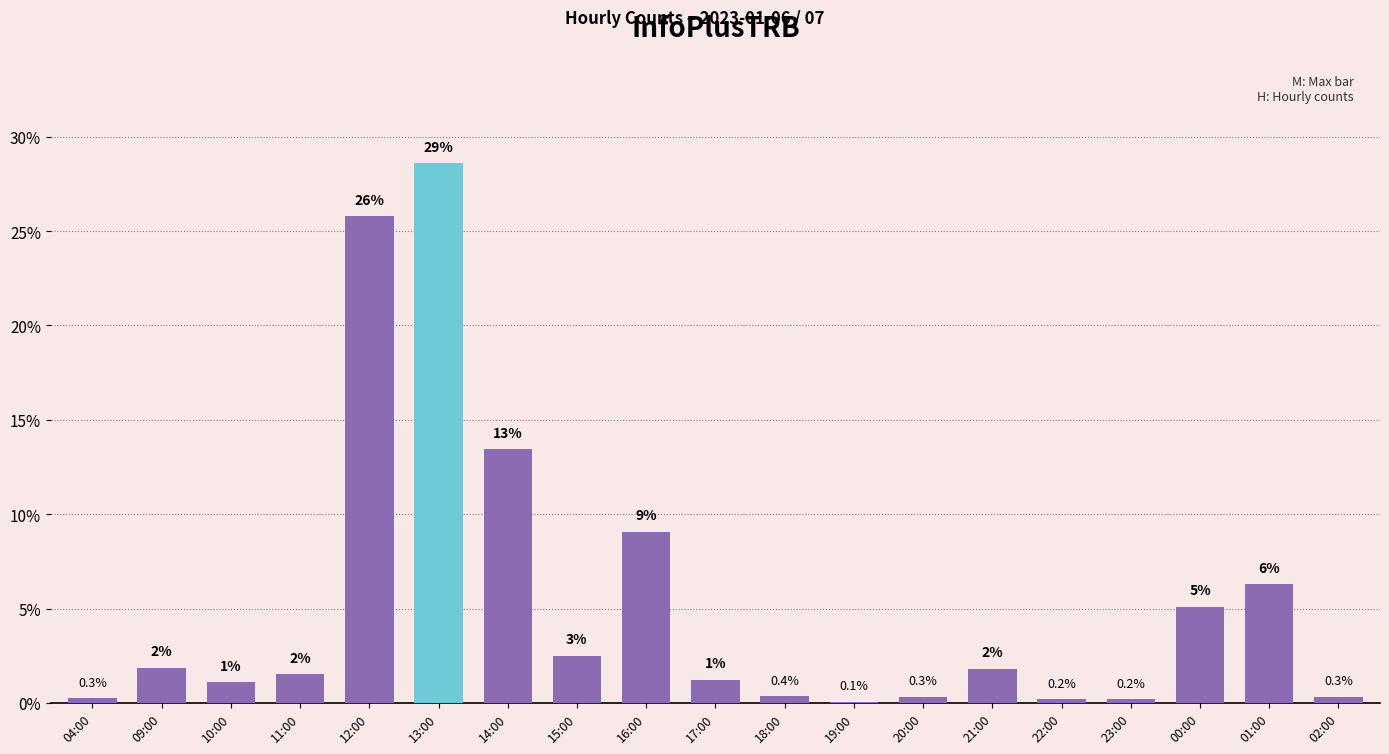

Are the bars horizontal?

No